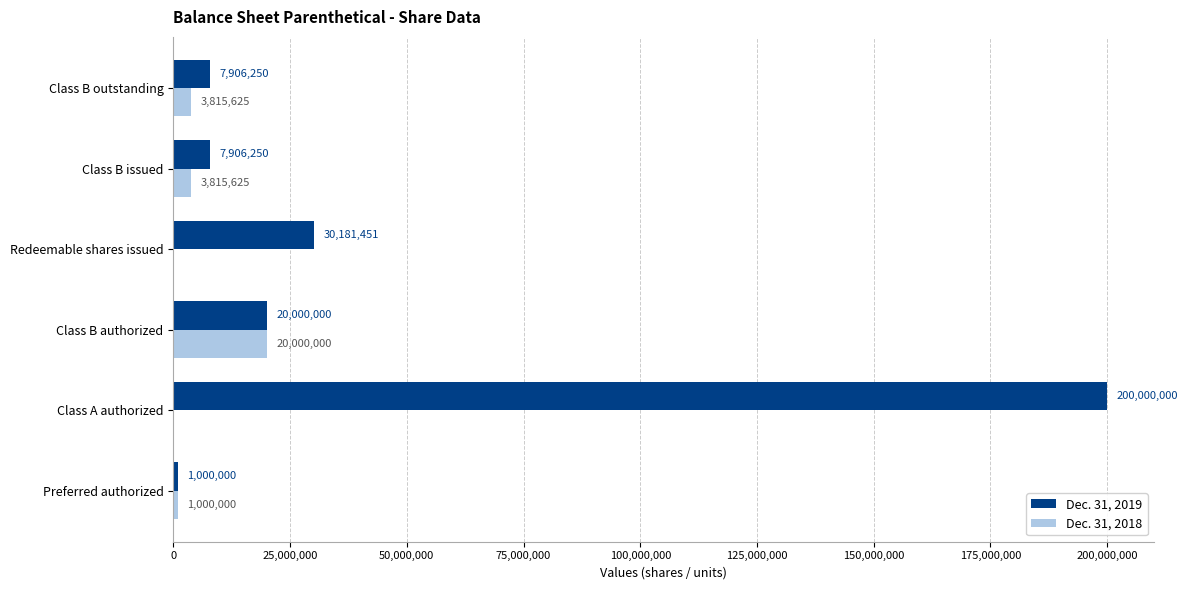

How many positive values does the Dec. 31, 2018 series have?

4